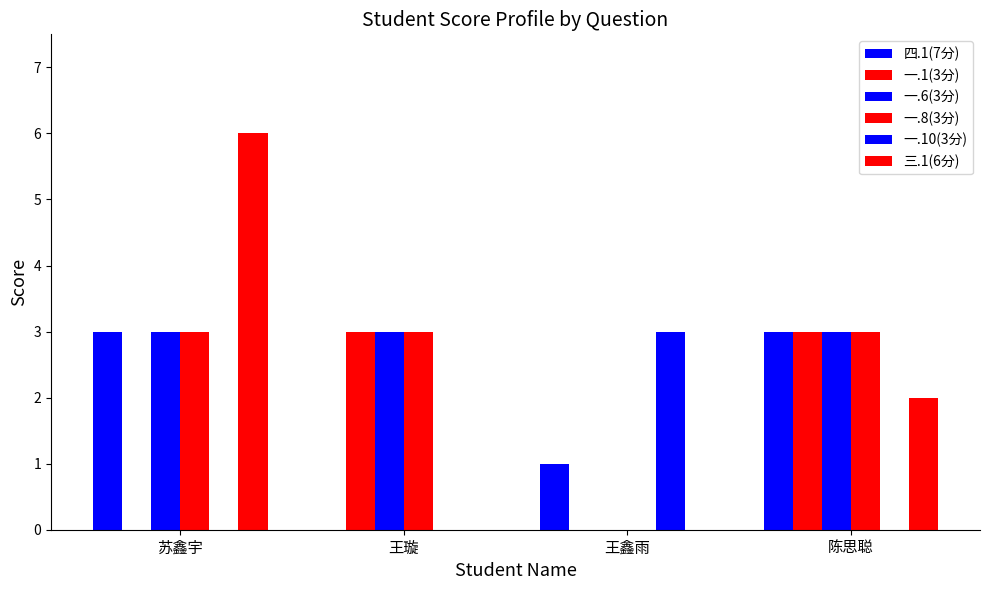

How many positive values does the 四.1(7分) series have?

3